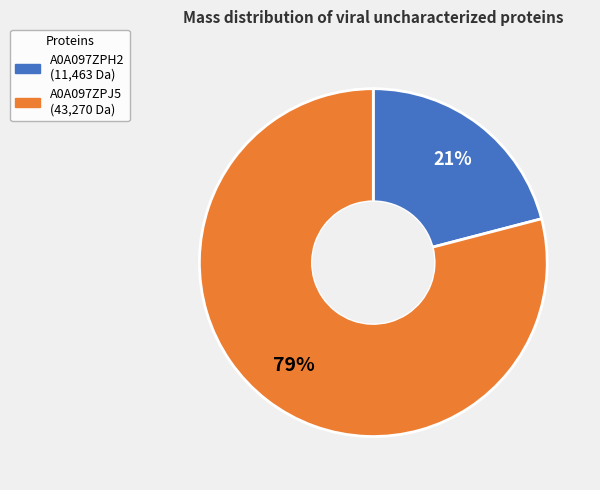

Which slice is the largest?

A0A097ZPJ5